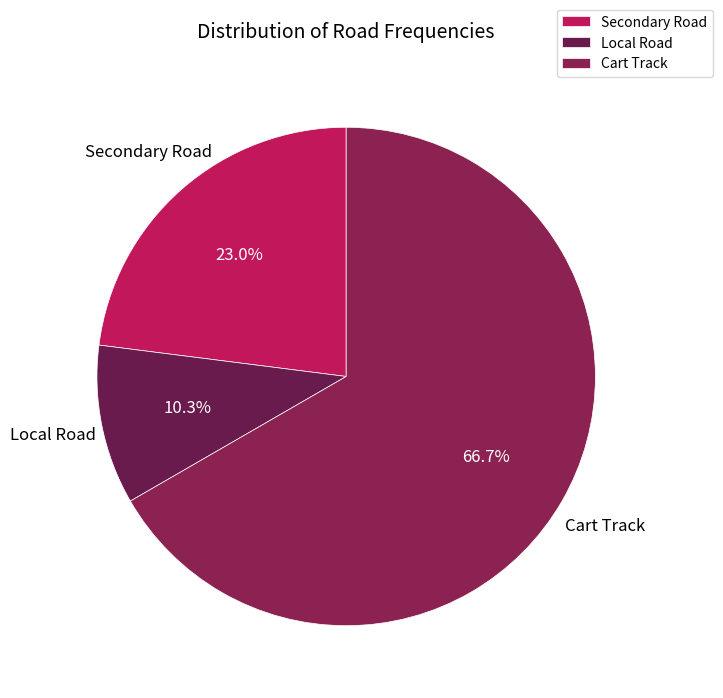

To the nearest percent, what is the difference between the Cart Track and Local Road slice percentages?

56%